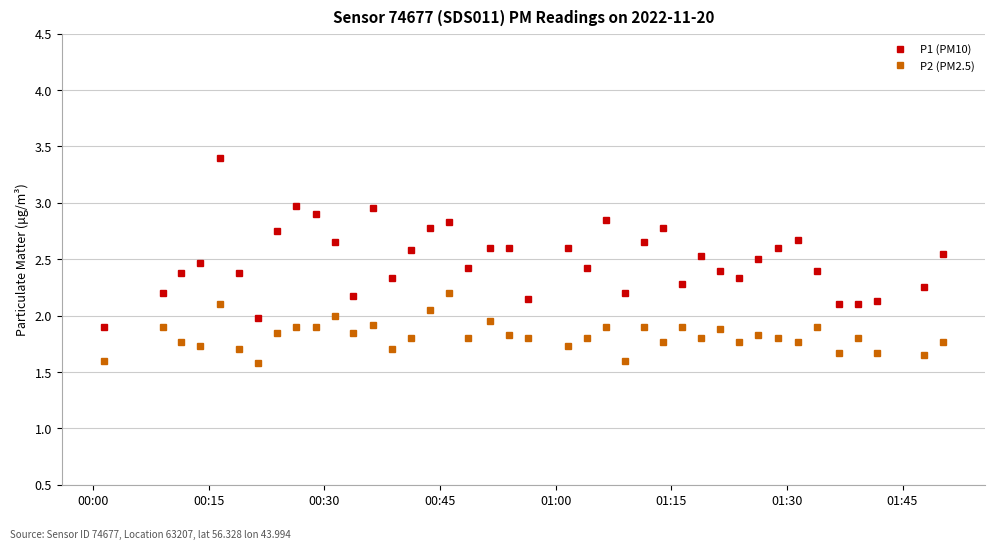

What are all the series names shown in the legend?

P1 (PM10), P2 (PM2.5)